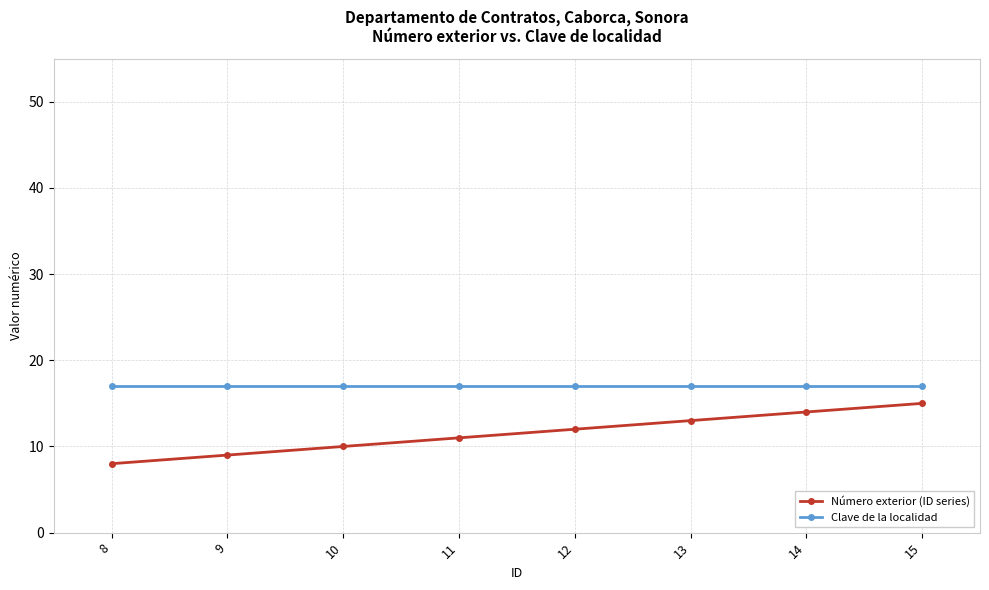

Is the value of Clave de la localidad at 8 greater than the value of Número exterior (ID series) at 13?

Yes